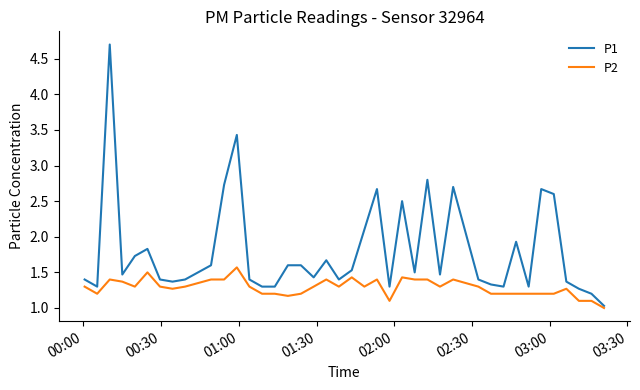

Which series has the largest total across all categories?

P1